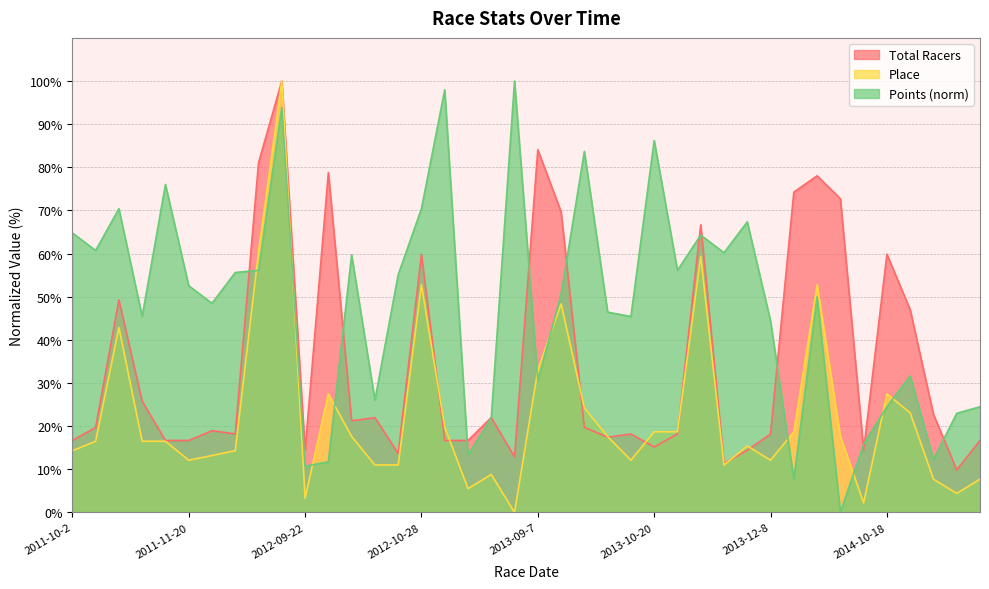

What is the difference between the Total Racers values at 2011-10-2 and 2013-11-24?

5.3